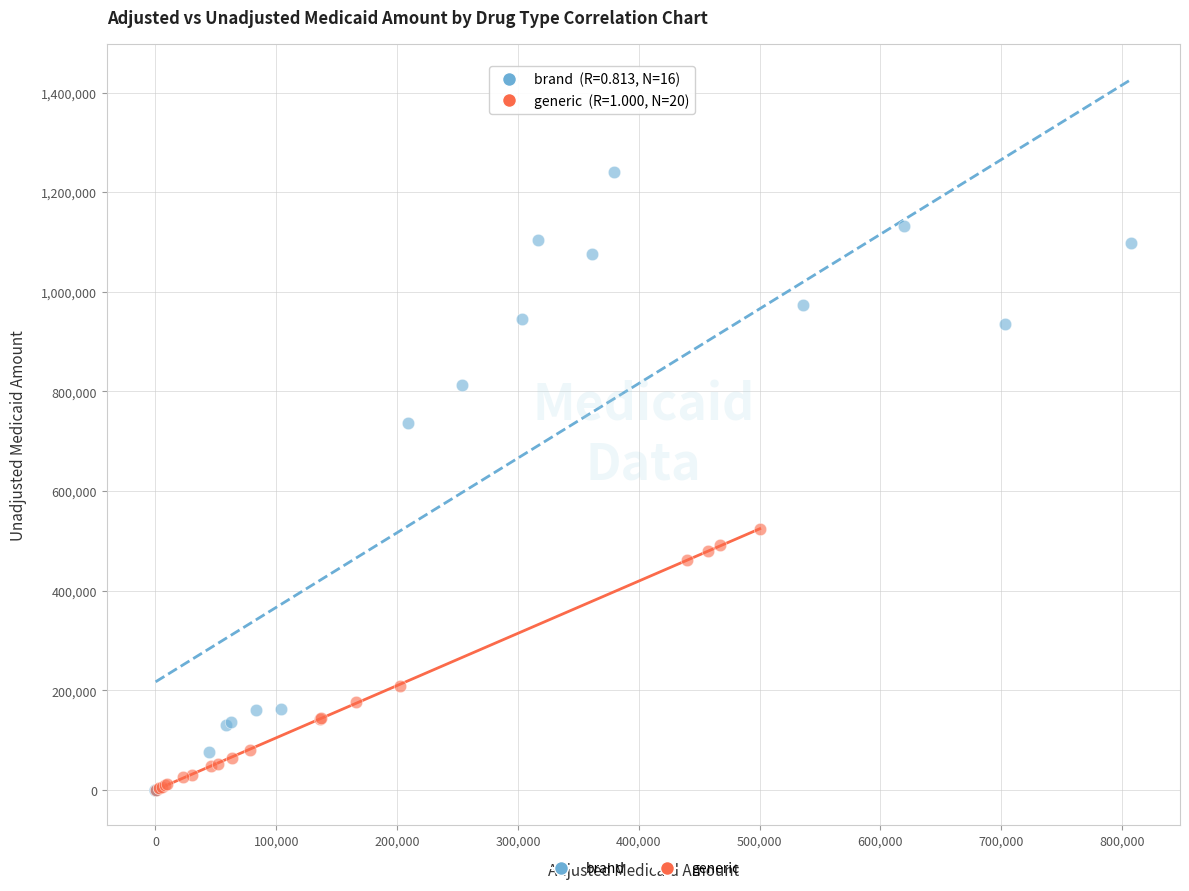

Which series contains the highest Y value?

brand